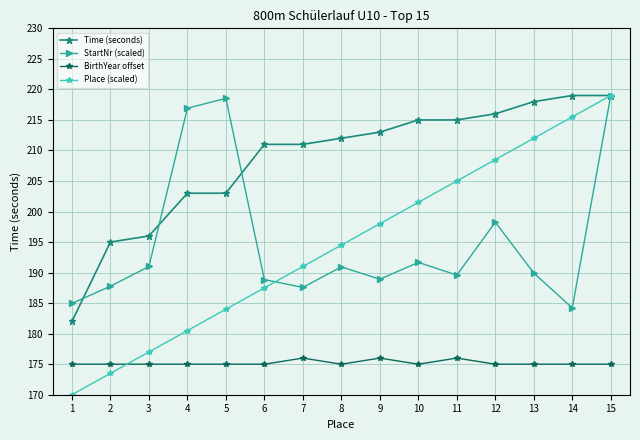

At 5, list the series in order from largest to smallest.

StartNr (scaled), Time (seconds), Place (scaled), BirthYear offset